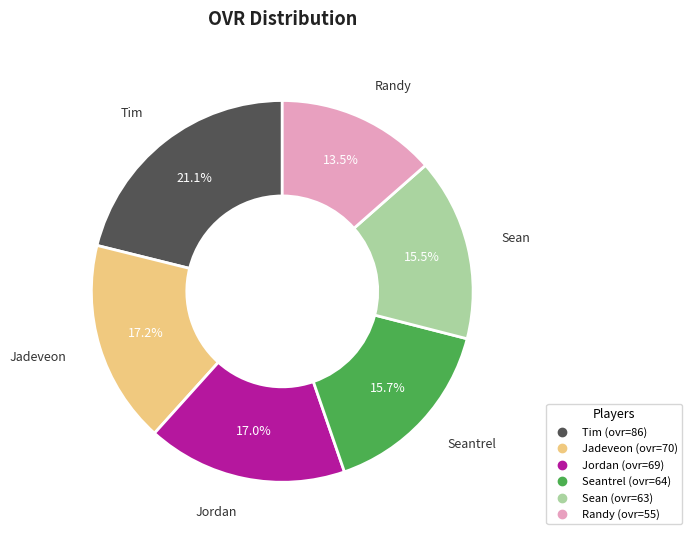

Does any single category account for the majority?

No